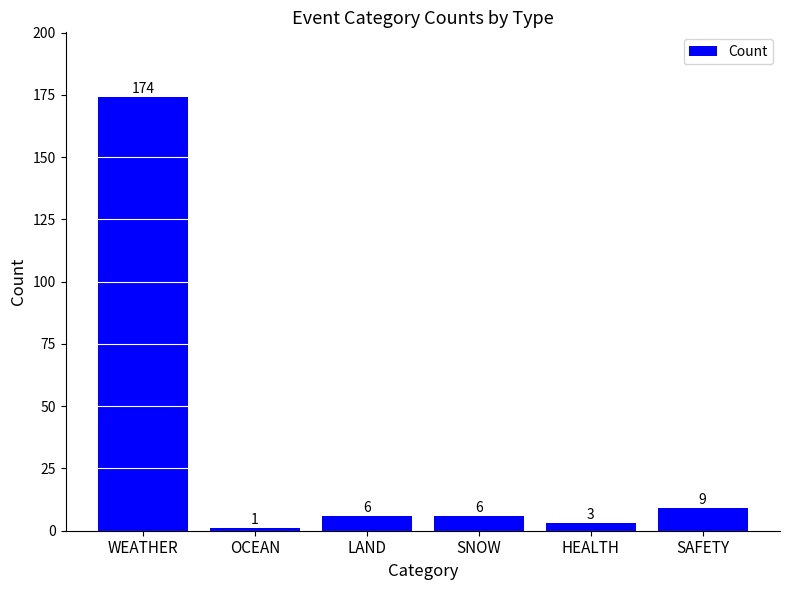

Are the bars grouped side by side (vs. stacked)?

No